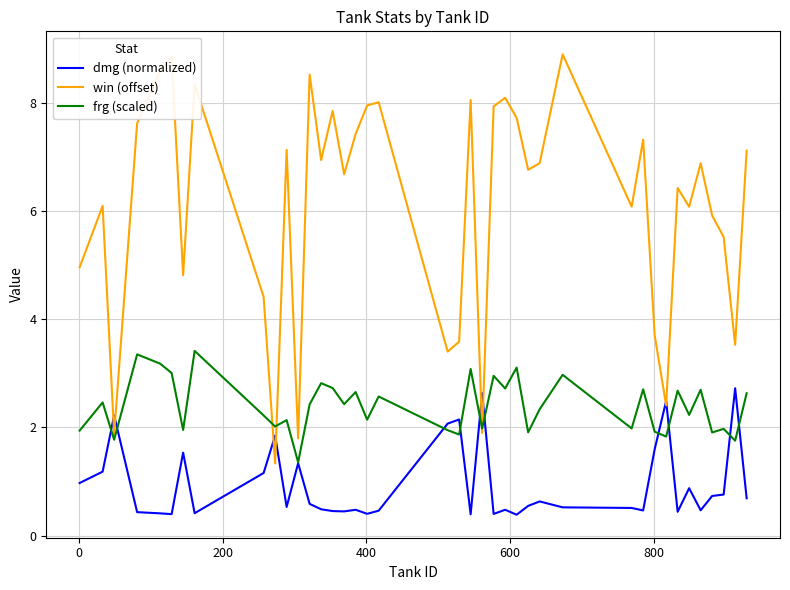

What is the highest value of the frg (scaled) series?

3.4